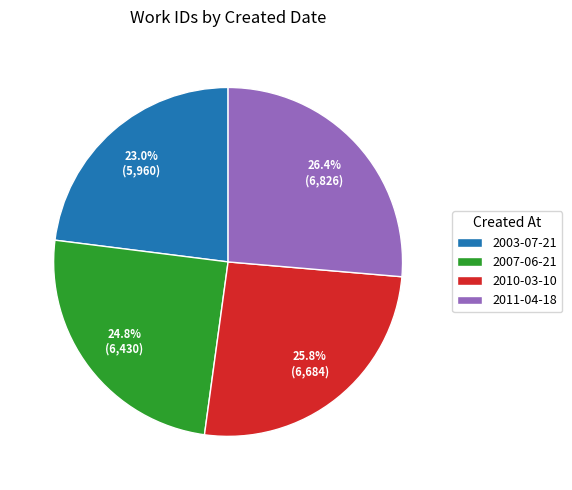

True or false: 2010-03-10 accounts for 26% of the total.

True